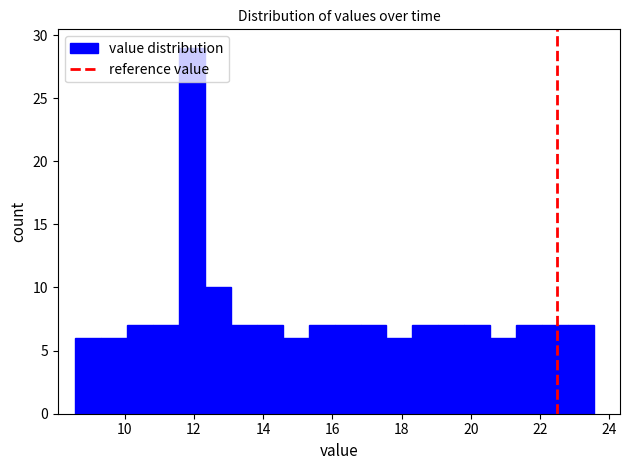

Around what value on the x-axis is the tallest bar? Give the approximate position of its centre, as read against the axis.

12.0